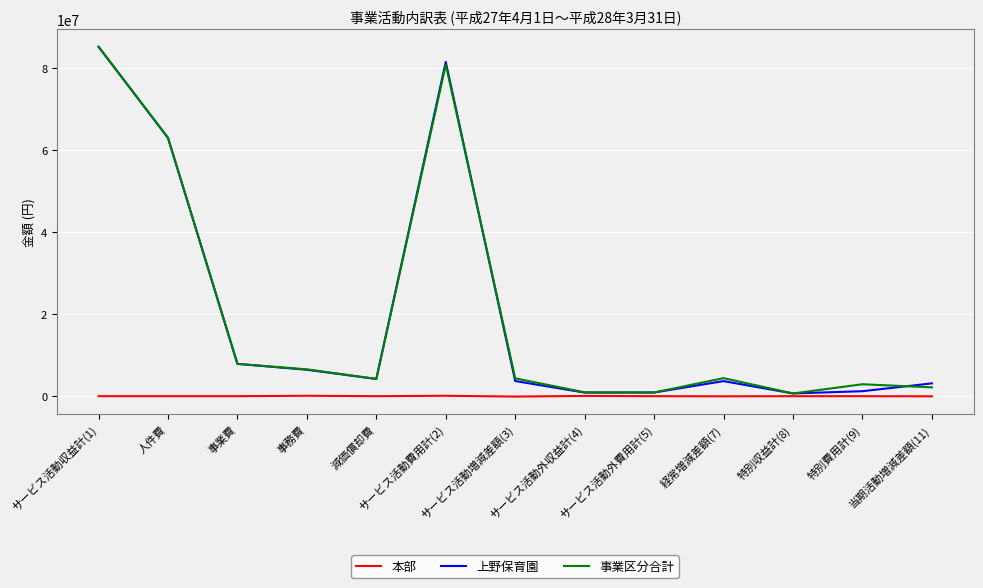

Where is the first local minimum for 上野保育園?

減価償却費